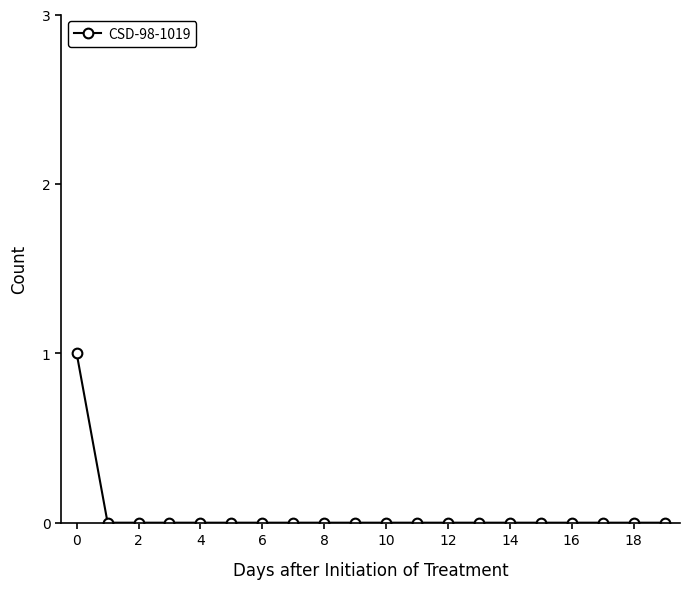

What is the greatest value displayed?

1